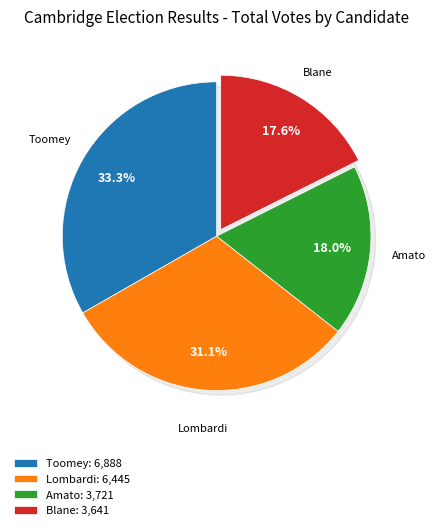

To the nearest percent, what is the average slice percentage?

25%